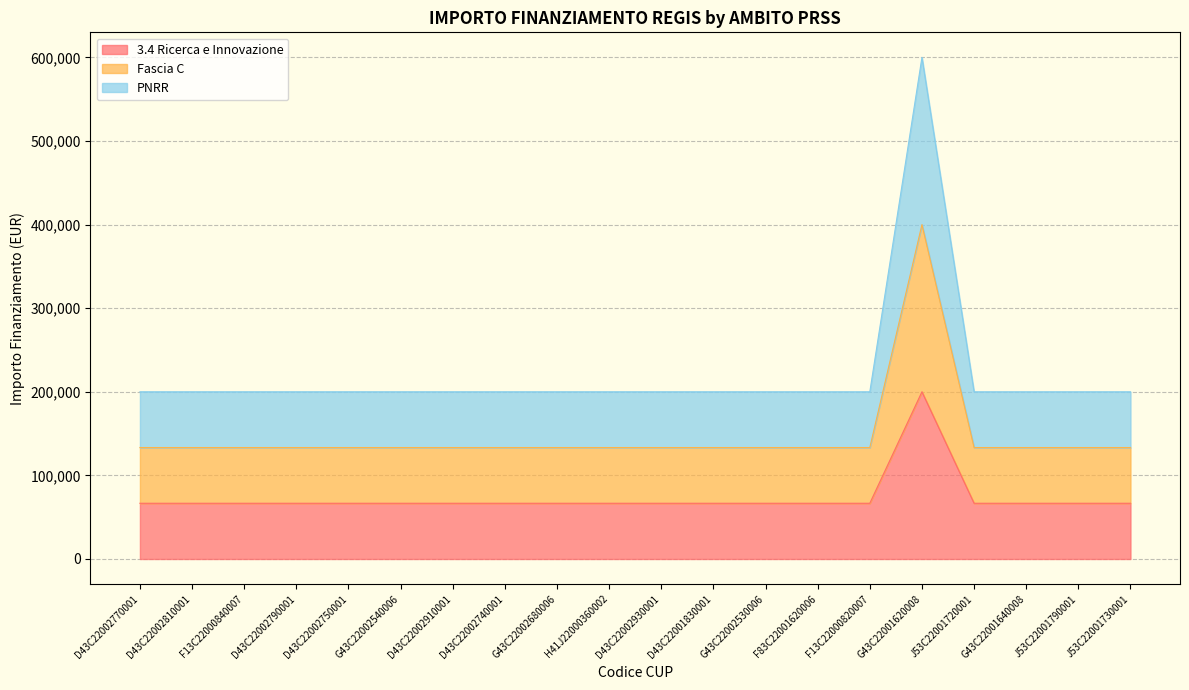

True or false: Fascia C and PNRR cross at least once.

False